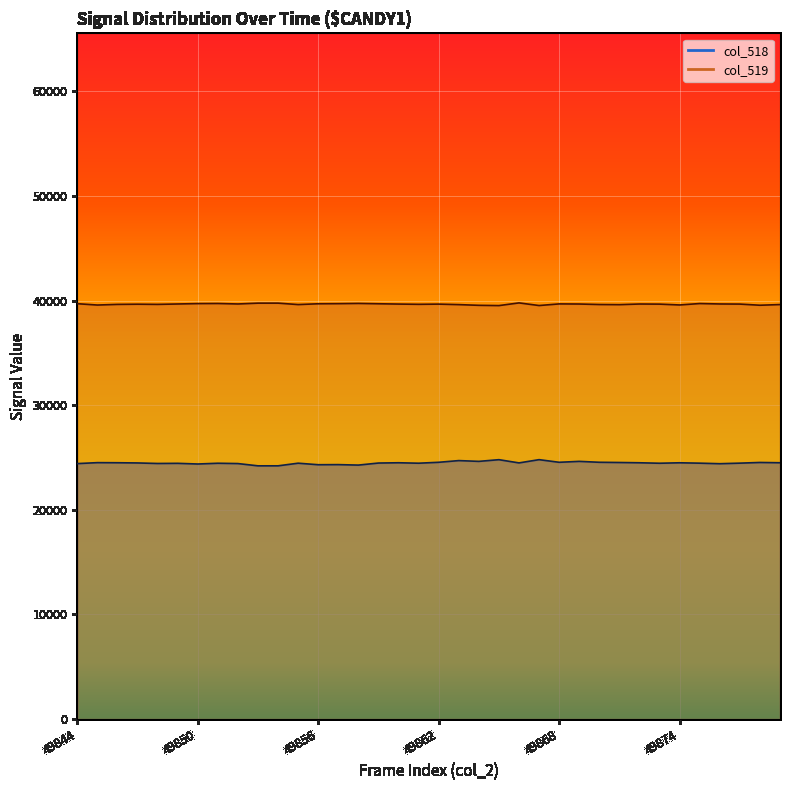

What is the total value across all series at 49876?

64071